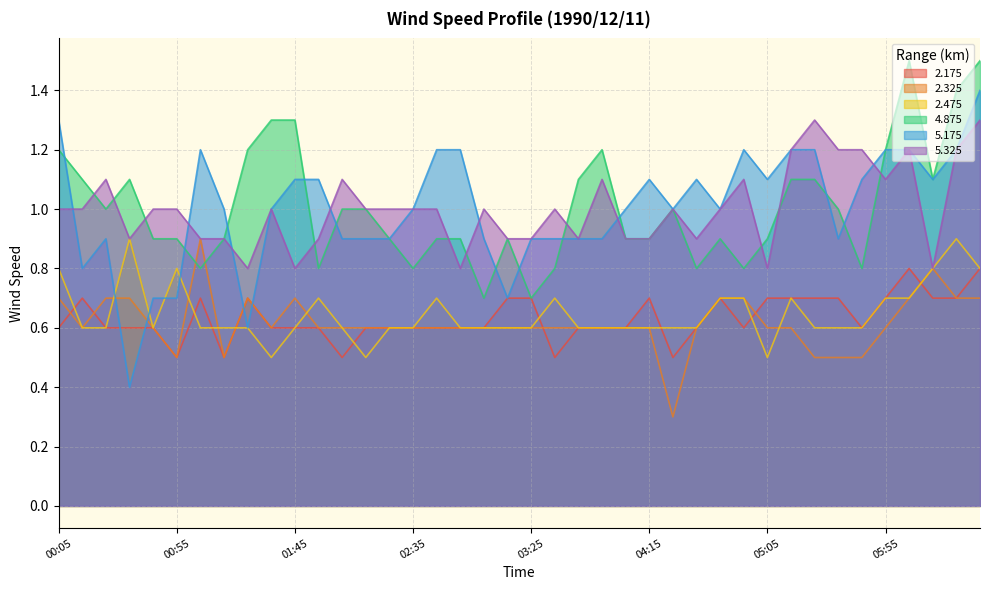

Reading right to left, extract all data points from this chart.

2.175: 0.8	0.7	0.7	0.8	0.7	0.6	0.7	0.7	0.7	0.7	0.6	0.7	0.6	0.5	0.7	0.6	0.6	0.6	0.5	0.7	0.7	0.6	0.6	0.6	0.6	0.6	0.6	0.5	0.6	0.6	0.6	0.7	0.5	0.7	0.5	0.6	0.6	0.6	0.7	0.6
2.325: 0.7	0.7	0.8	0.7	0.6	0.5	0.5	0.5	0.6	0.6	0.7	0.7	0.6	0.3	0.6	0.6	0.6	0.6	0.6	0.6	0.6	0.6	0.6	0.6	0.6	0.6	0.6	0.6	0.6	0.7	0.6	0.7	0.5	0.9	0.5	0.6	0.7	0.7	0.6	0.7
2.475: 0.8	0.9	0.8	0.7	0.7	0.6	0.6	0.6	0.7	0.5	0.7	0.7	0.6	0.6	0.6	0.6	0.6	0.6	0.7	0.6	0.6	0.6	0.6	0.7	0.6	0.6	0.5	0.6	0.7	0.6	0.5	0.6	0.6	0.6	0.8	0.6	0.9	0.6	0.6	0.8
4.875: 1.5	1.4	1.1	1.5	1.2	0.8	1.0	1.1	1.1	0.9	0.8	0.9	0.8	1.0	0.9	0.9	1.2	1.1	0.8	0.7	0.9	0.7	0.9	0.9	0.8	0.9	1.0	1.0	0.8	1.3	1.3	1.2	0.9	0.8	0.9	0.9	1.1	1.0	1.1	1.2
5.175: 1.4	1.2	1.1	1.2	1.2	1.1	0.9	1.2	1.2	1.1	1.2	1.0	1.1	1.0	1.1	1.0	0.9	0.9	0.9	0.9	0.7	0.9	1.2	1.2	1.0	0.9	0.9	0.9	1.1	1.1	1.0	0.6	1.0	1.2	0.7	0.7	0.4	0.9	0.8	1.3
5.325: 1.3	1.2	0.8	1.2	1.1	1.2	1.2	1.3	1.2	0.8	1.1	1.0	0.9	1.0	0.9	0.9	1.1	0.9	1.0	0.9	0.9	1.0	0.8	1.0	1.0	1.0	1.0	1.1	0.9	0.8	1.0	0.8	0.9	0.9	1.0	1.0	0.9	1.1	1.0	1.0